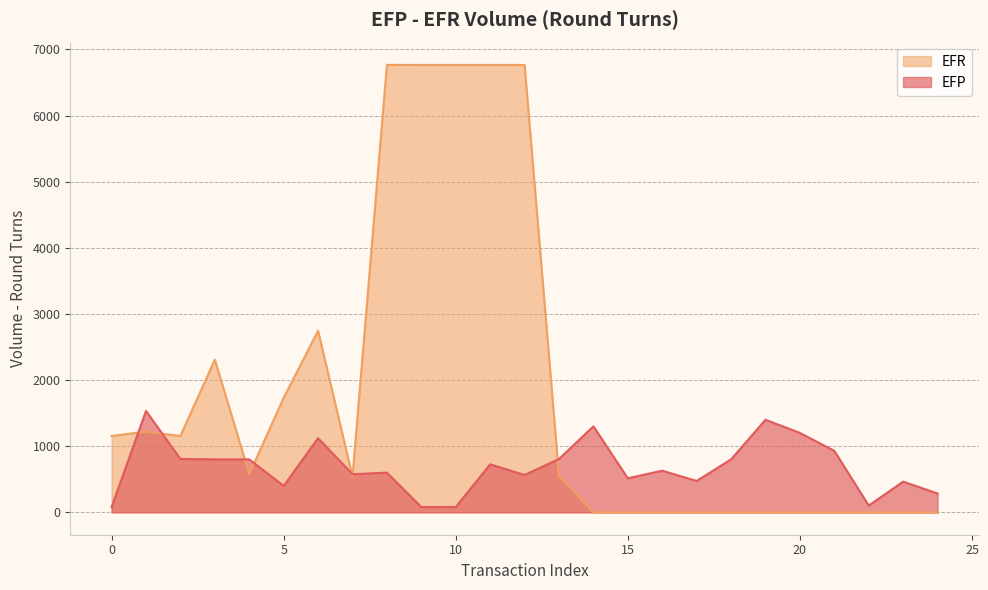

Is it true that the value at 9 is 141?

False